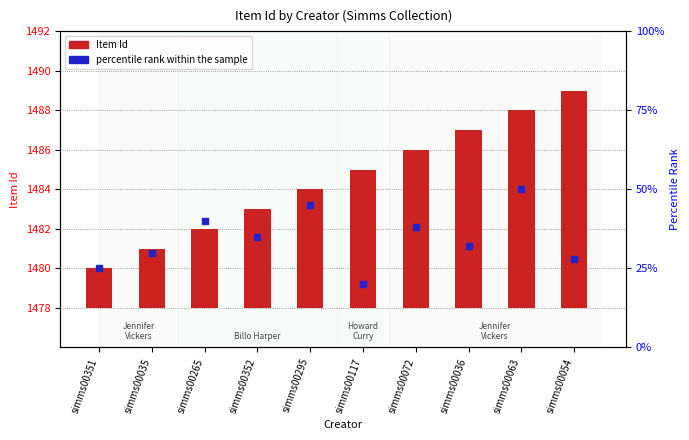

Is the value of percentile rank within the sample at simms00295 greater than the value of Item Id at simms00035?

Yes